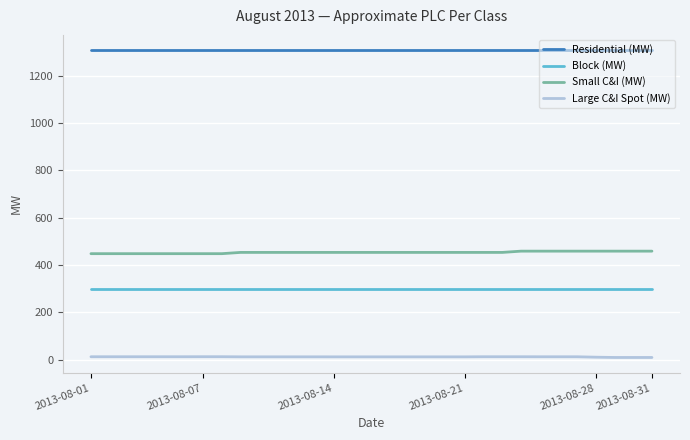

True or false: Small C&I (MW) and Block (MW) intersect in this chart.

False